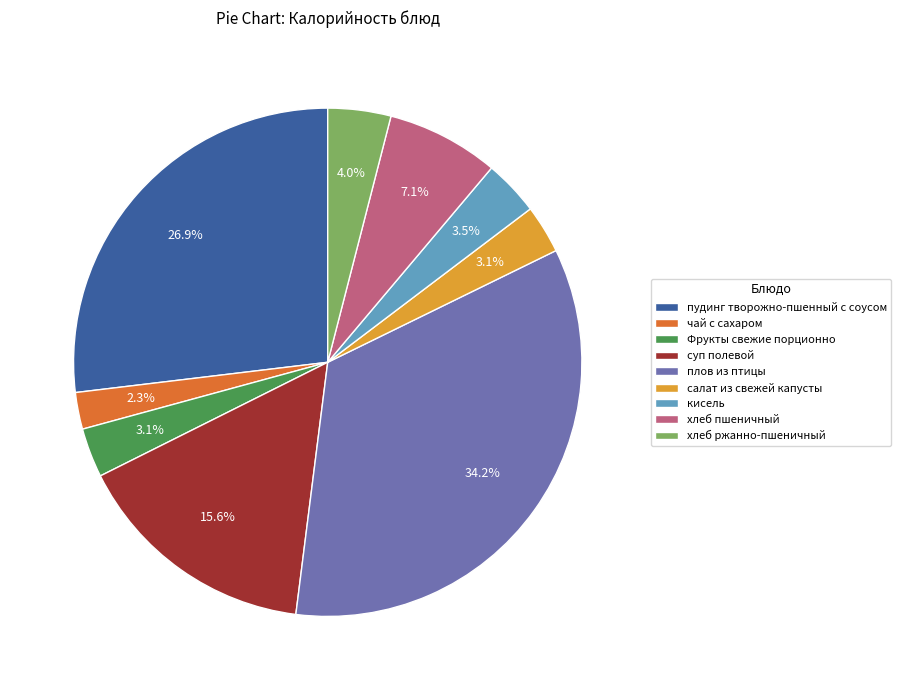

How many segments does this pie chart have?

9